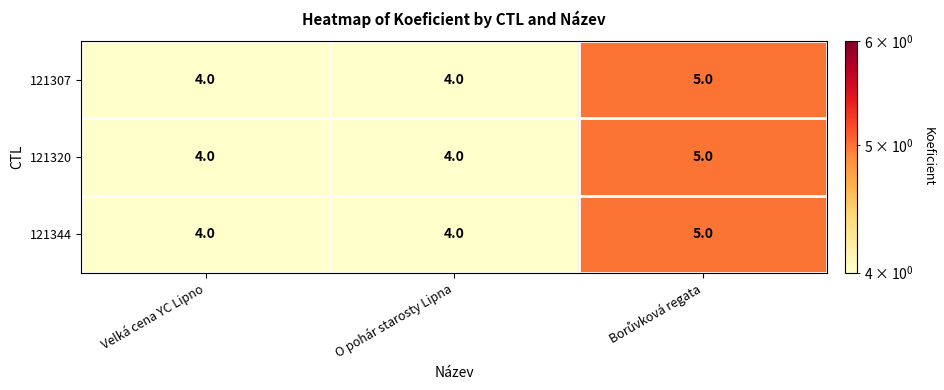

Reading left to right, transcribe all the data shown in this chart.

121307: 4	4	5
121320: 4	4	5
121344: 4	4	5